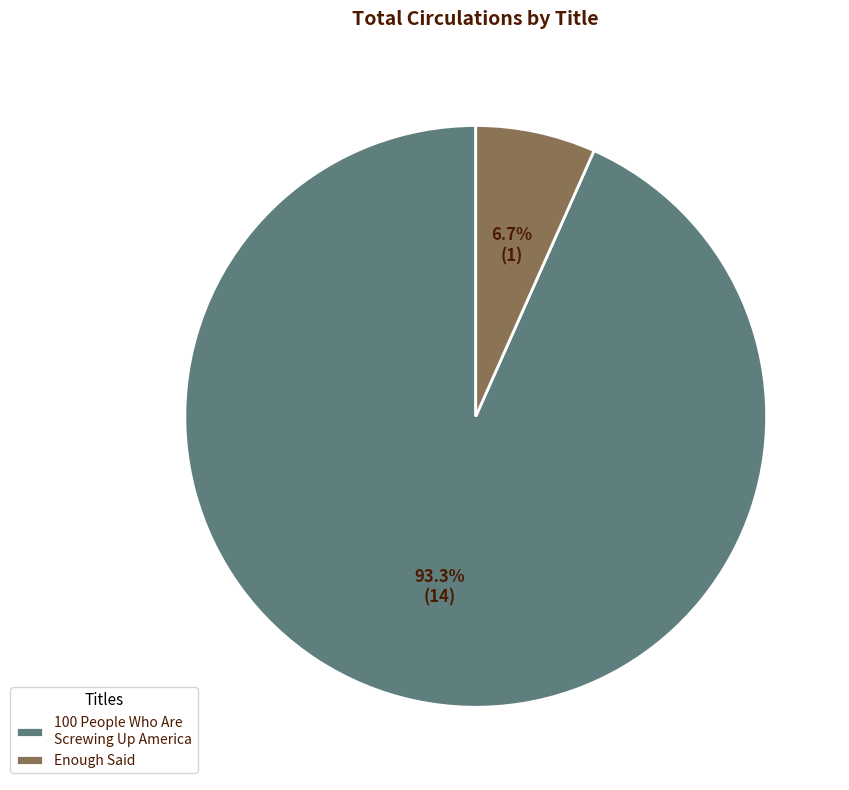

What is the largest slice in the pie chart?

100 People Who Are Screwing Up America